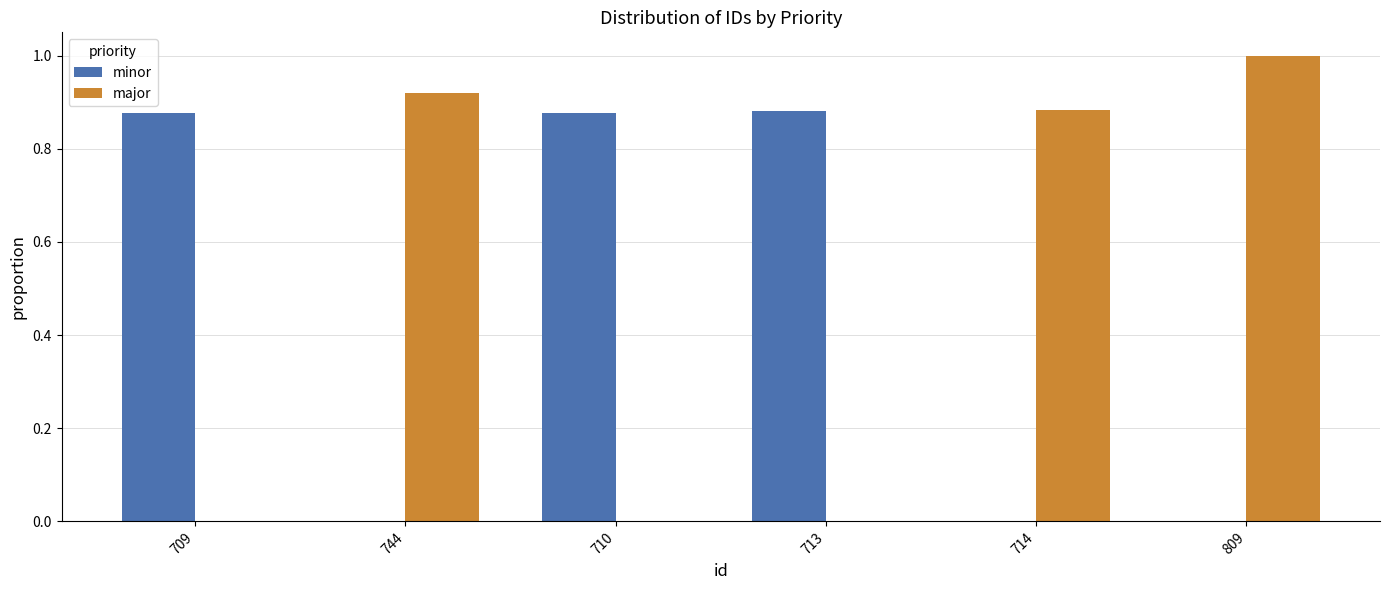

Between 713 and 809, which series saw the biggest shift?

major